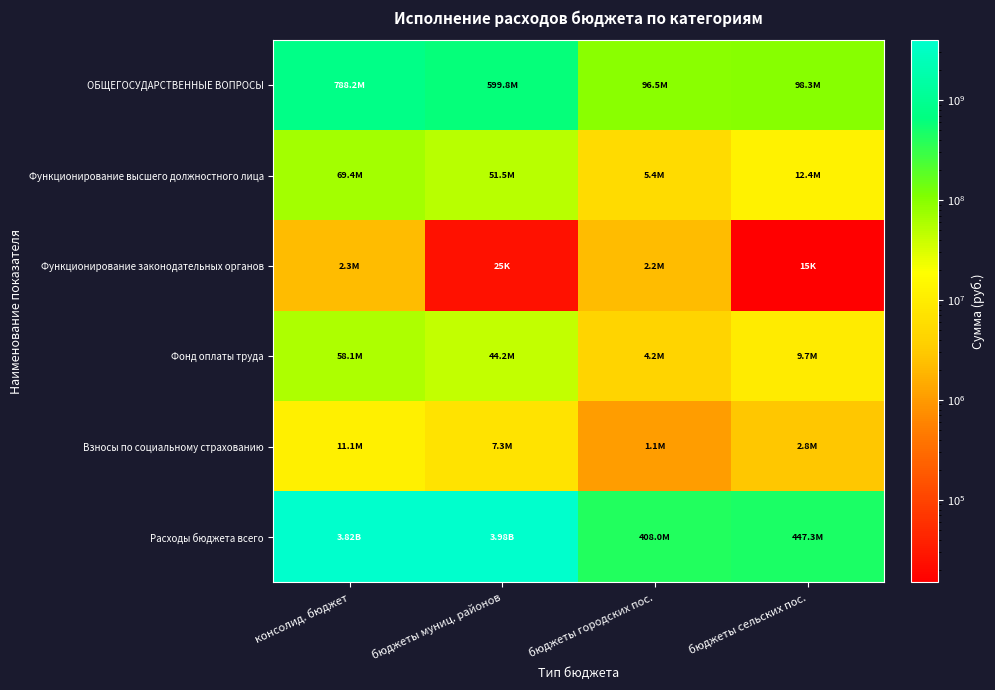

Which series has the largest total across all categories?

Расходы бюджета всего